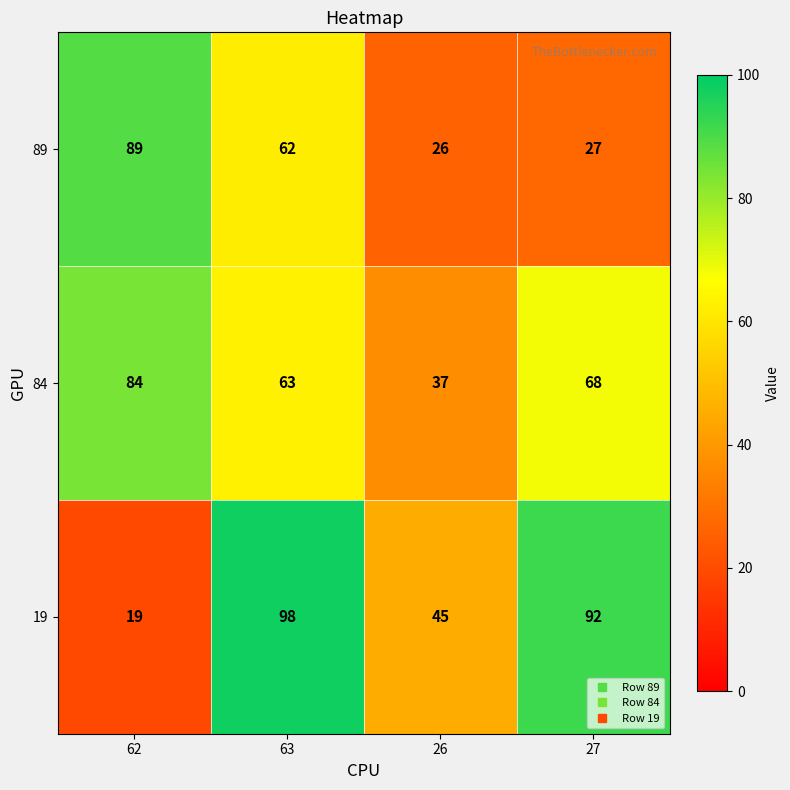

At which label is 19 closest to 58?

26